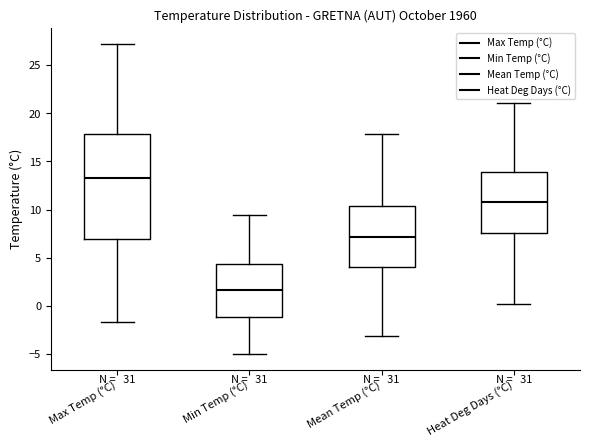

Reading left to right, read every box against the y-axis: the position of its median line, the range the box covers, and the ends of its whiskers. The values are not printed on the chart, so give them approximately, as read against the axis.

Max Temp (°C): median 13.5, box 7.0 to 18.0, whiskers -1.5 to 27.0
Min Temp (°C): median 1.5, box -1.0 to 4.5, whiskers -5.0 to 9.5
Mean Temp (°C): median 7.0, box 4.0 to 10.5, whiskers -3.0 to 18.0
Heat Deg Days (°C): median 11.0, box 7.5 to 14.0, whiskers 0.0 to 21.0